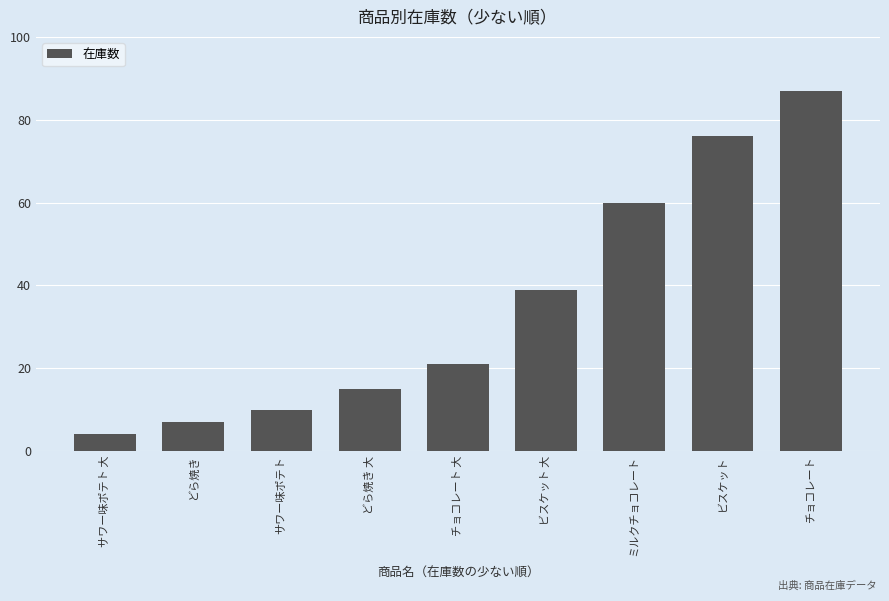

What is the label of the 4th bar from the right?

ビスケット 大